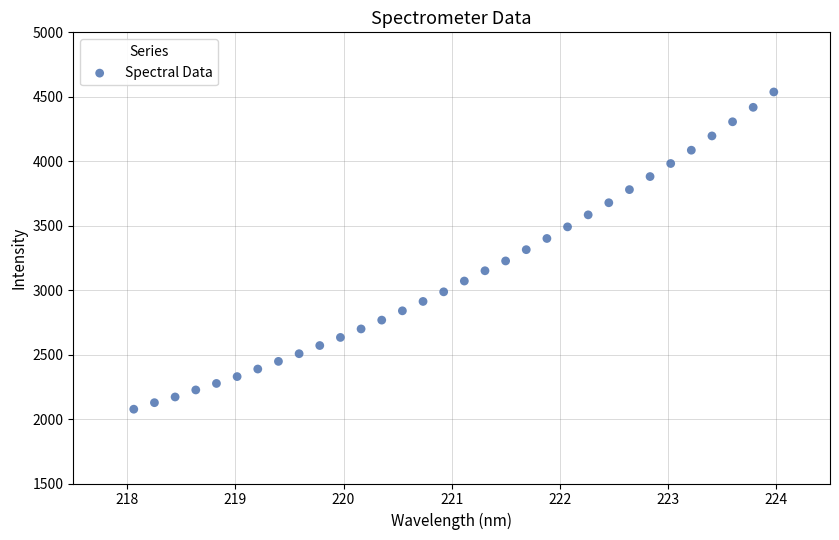

What is the range of X values (max minus min)?

5.9